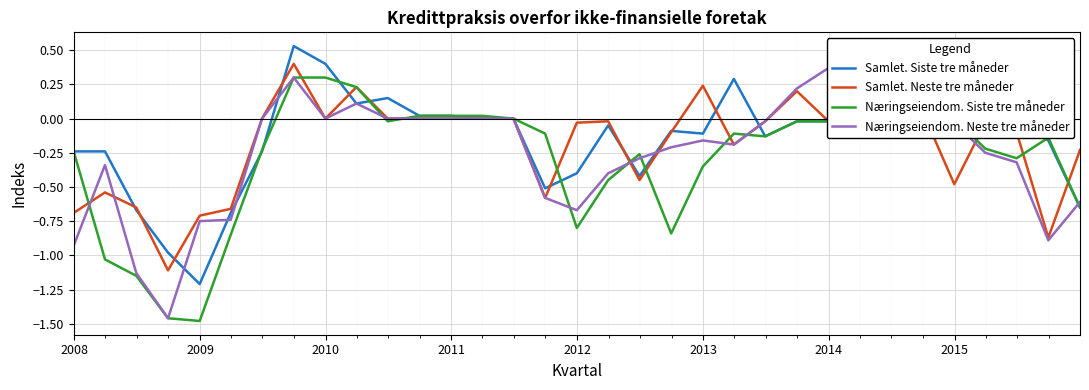

Is the value of Næringseiendom. Neste tre måneder at 2011 greater than the value of Samlet. Siste tre måneder at 17?

No